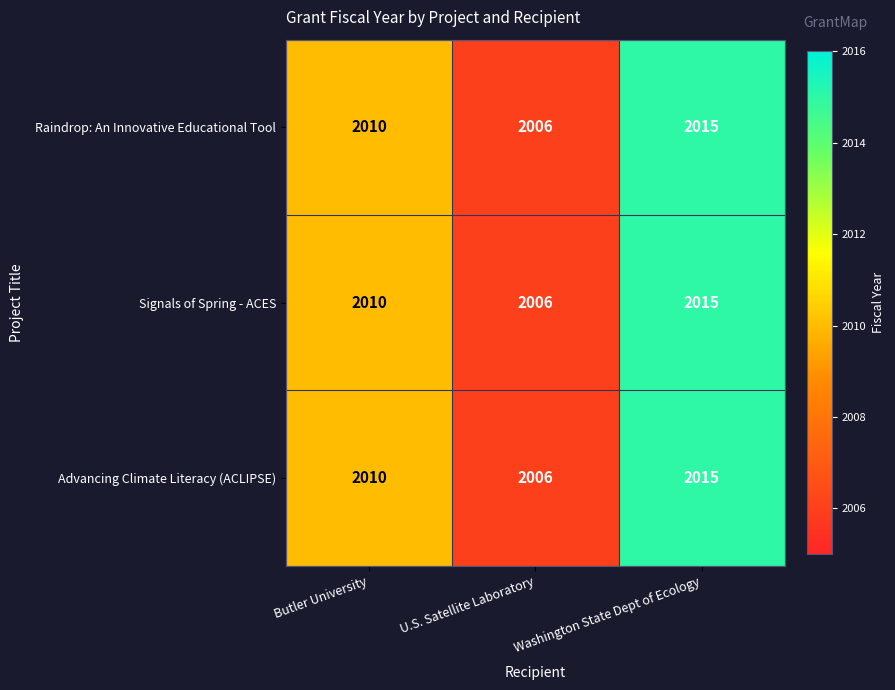

What is the approximate value of Advancing Climate Literacy (ACLIPSE) at U.S. Satellite Laboratory?

2006